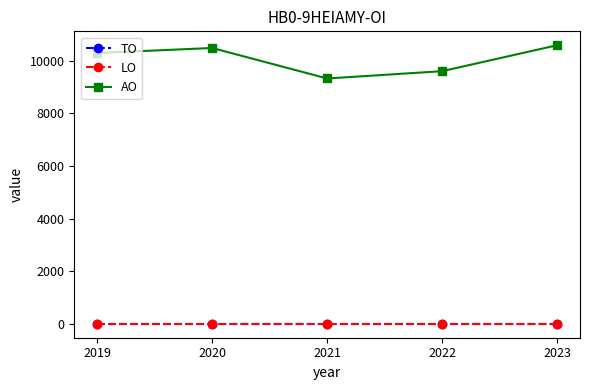

How many lines are shown in the chart?

3